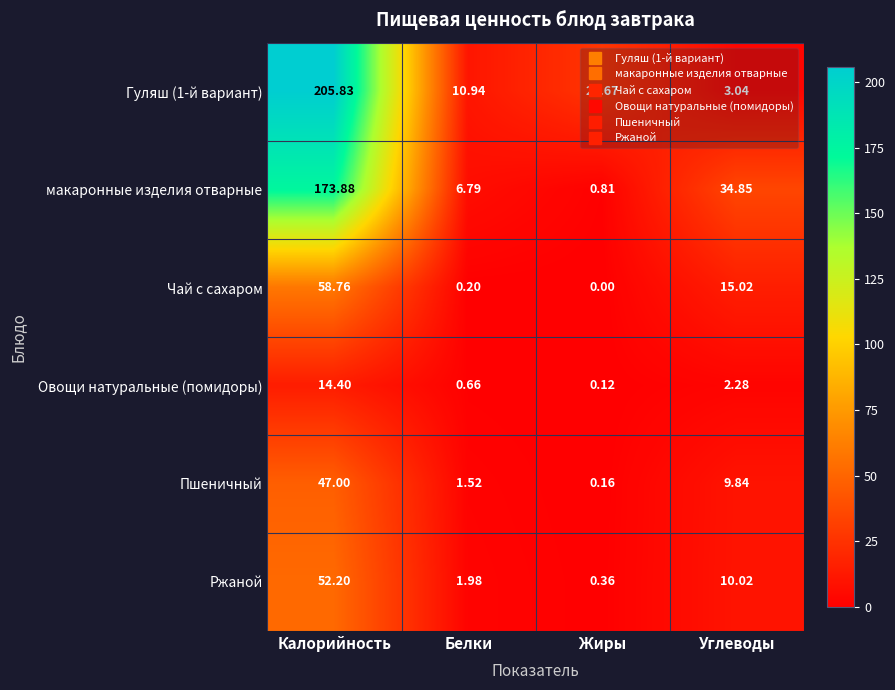

Which series changed the most between Белки and Углеводы?

макаронные изделия отварные